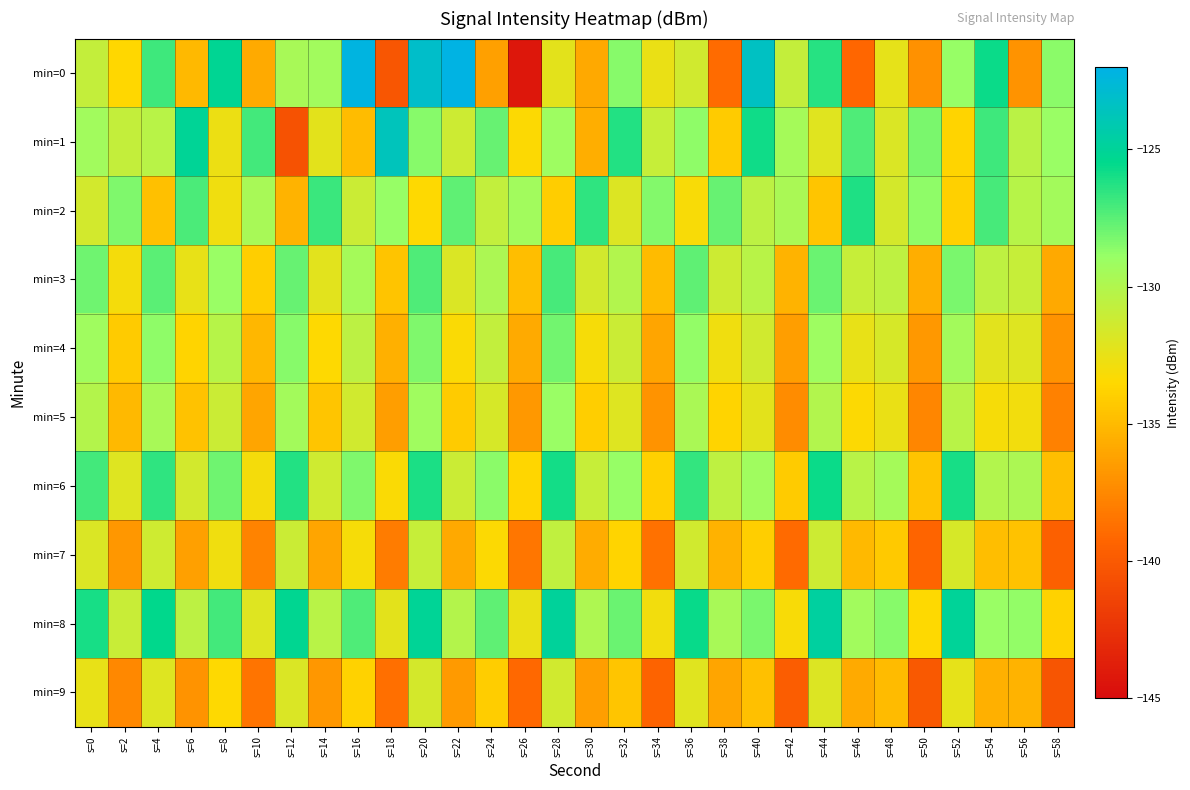

What is the minimum value shown in the chart?

-144.3